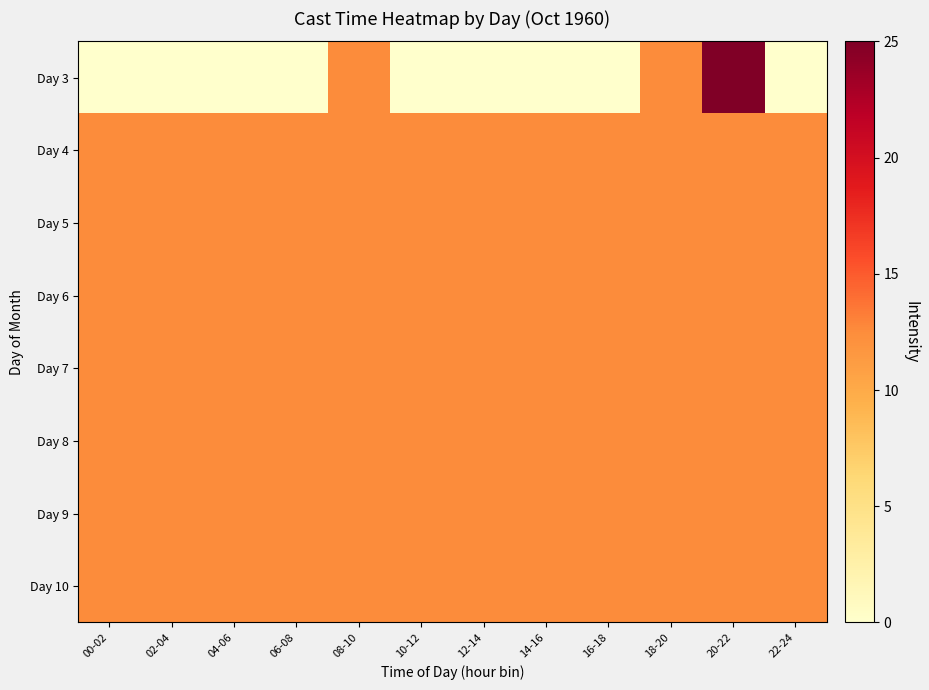

Reading left to right, list all the values displayed in this chart.

Day 3: 00-02=0.0	02-04=0.0	04-06=0.0	06-08=0.0	08-10=12.5	10-12=0.0	12-14=0.0	14-16=0.0	16-18=0.0	18-20=12.5	20-22=25.0	22-24=0.0
Day 4: 00-02=12.5	02-04=12.5	04-06=12.5	06-08=12.5	08-10=12.5	10-12=12.5	12-14=12.5	14-16=12.5	16-18=12.5	18-20=12.5	20-22=12.5	22-24=12.5
Day 5: 00-02=12.5	02-04=12.5	04-06=12.5	06-08=12.5	08-10=12.5	10-12=12.5	12-14=12.5	14-16=12.5	16-18=12.5	18-20=12.5	20-22=12.5	22-24=12.5
Day 6: 00-02=12.5	02-04=12.5	04-06=12.5	06-08=12.5	08-10=12.5	10-12=12.5	12-14=12.5	14-16=12.5	16-18=12.5	18-20=12.5	20-22=12.5	22-24=12.5
Day 7: 00-02=12.5	02-04=12.5	04-06=12.5	06-08=12.5	08-10=12.5	10-12=12.5	12-14=12.5	14-16=12.5	16-18=12.5	18-20=12.5	20-22=12.5	22-24=12.5
Day 8: 00-02=12.5	02-04=12.5	04-06=12.5	06-08=12.5	08-10=12.5	10-12=12.5	12-14=12.5	14-16=12.5	16-18=12.5	18-20=12.5	20-22=12.5	22-24=12.5
Day 9: 00-02=12.5	02-04=12.5	04-06=12.5	06-08=12.5	08-10=12.5	10-12=12.5	12-14=12.5	14-16=12.5	16-18=12.5	18-20=12.5	20-22=12.5	22-24=12.5
Day 10: 00-02=12.5	02-04=12.5	04-06=12.5	06-08=12.5	08-10=12.5	10-12=12.5	12-14=12.5	14-16=12.5	16-18=12.5	18-20=12.5	20-22=12.5	22-24=12.5